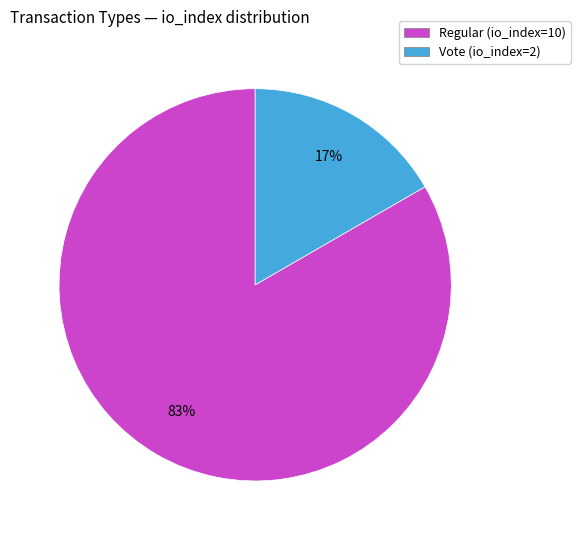

How many segments does this pie chart have?

2